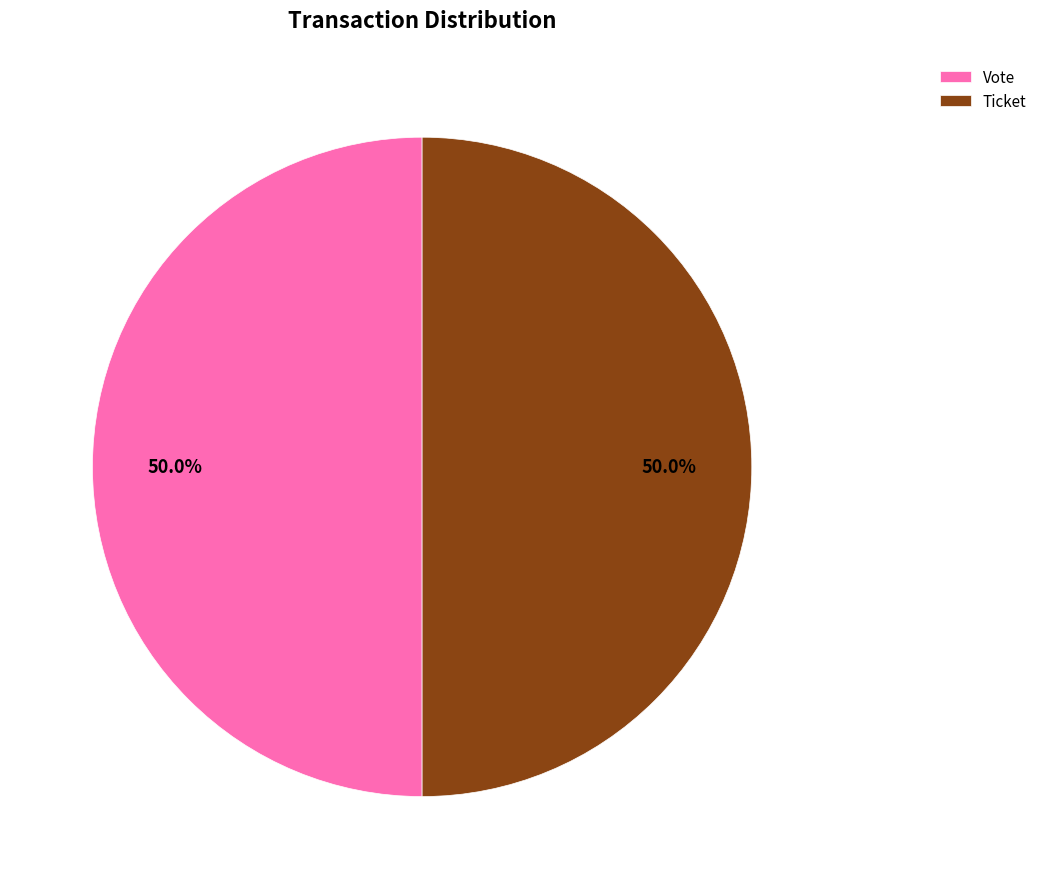

What percentage do Vote and Ticket together represent?

100.0%